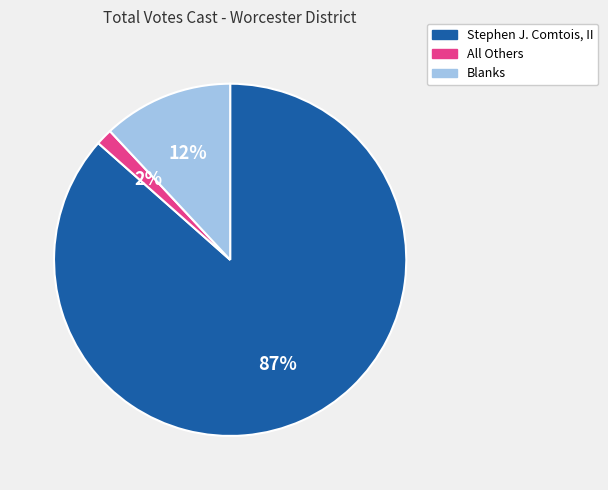

The All Others slice represents 2% of the pie. True or false?

True